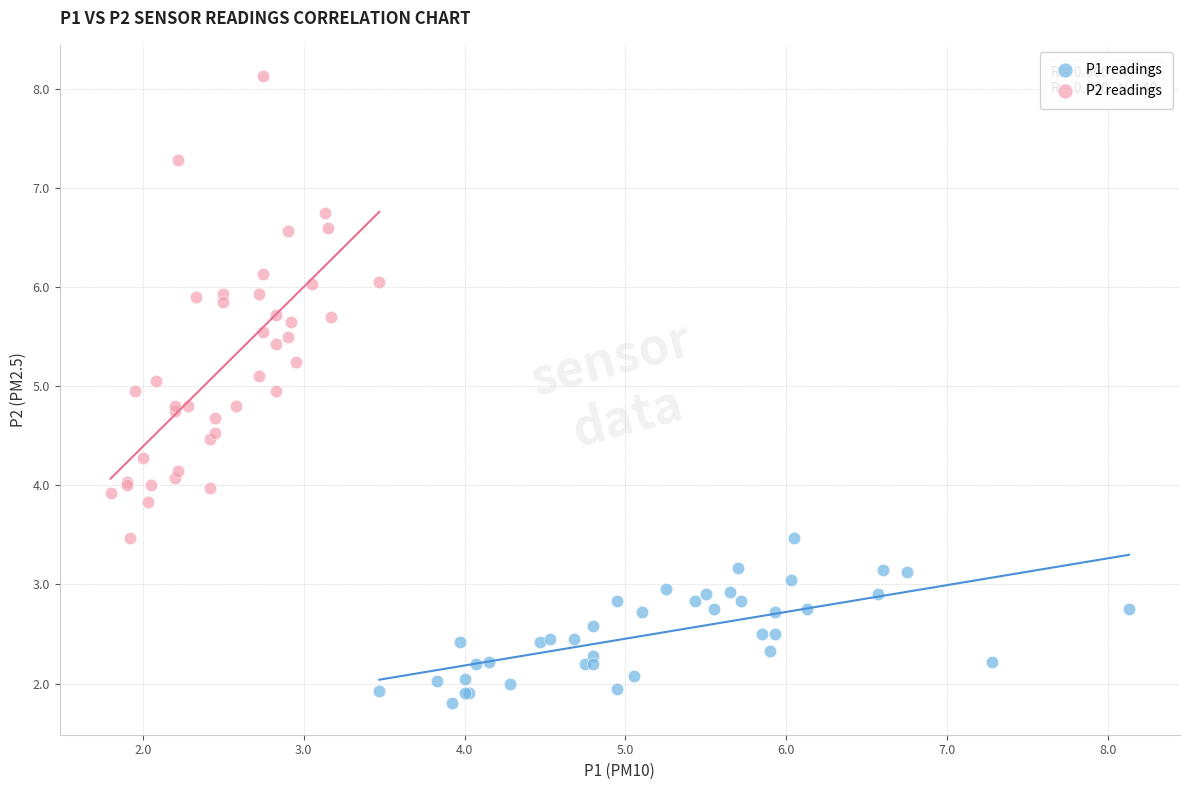

Which series has the widest spread of Y values?

P2 readings